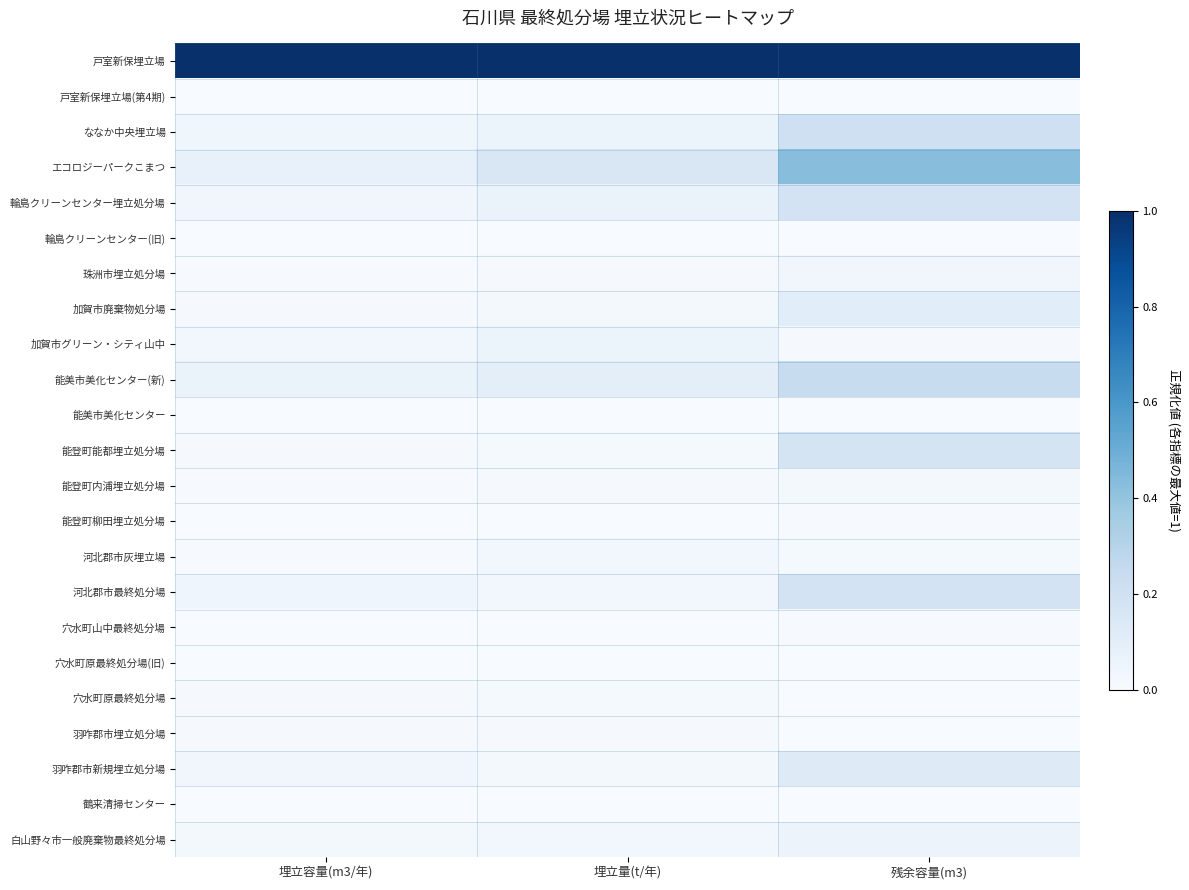

At 埋立容量(m3/年), list the series in order from smallest to largest.

戸室新保埋立場(第4期), 輪島クリーンセンター(旧), 能美市美化センター, 能登町柳田埋立処分場, 穴水町原最終処分場(旧), 鶴来清掃センター, 穴水町山中最終処分場, 珠洲市埋立処分場, 河北郡市灰埋立場, 能登町内浦埋立処分場, 羽咋郡市埋立処分場, 穴水町原最終処分場, 能登町能都埋立処分場, 加賀市廃棄物処分場, 白山野々市一般廃棄物最終処分場, 加賀市グリーン・シティ山中, 羽咋郡市新規埋立処分場, 輪島クリーンセンター埋立処分場, ななか中央埋立場, 河北郡市最終処分場, 能美市美化センター(新), エコロジーパークこまつ, 戸室新保埋立場